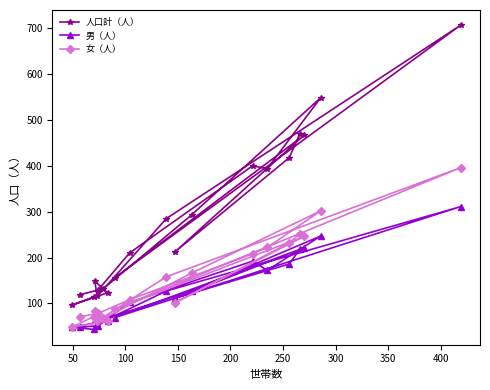

Which series has the largest total across all categories?

人口計（人）